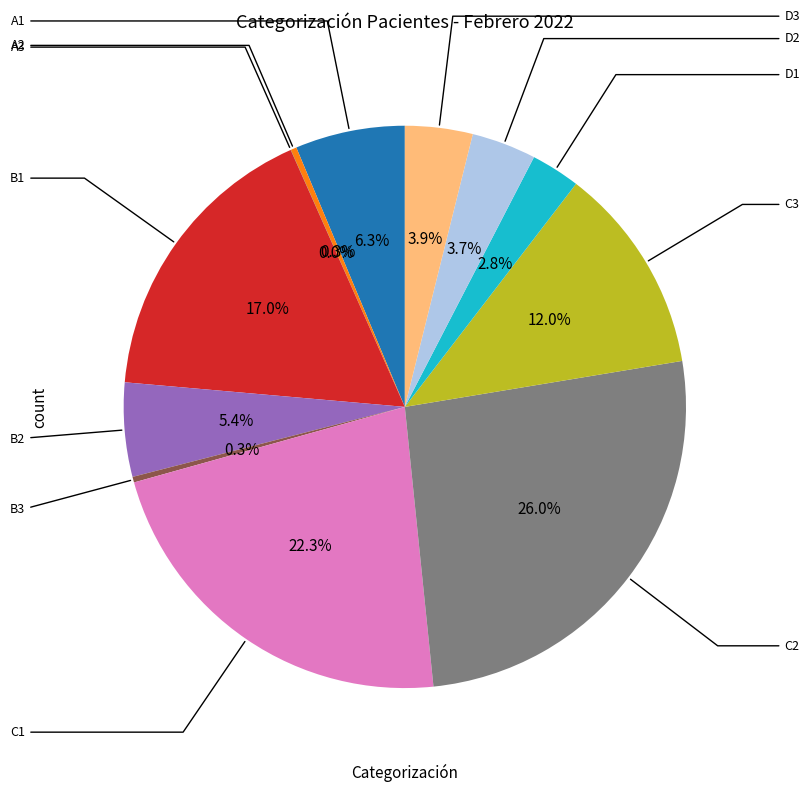

Is there any slice that represents more than half of the pie?

No